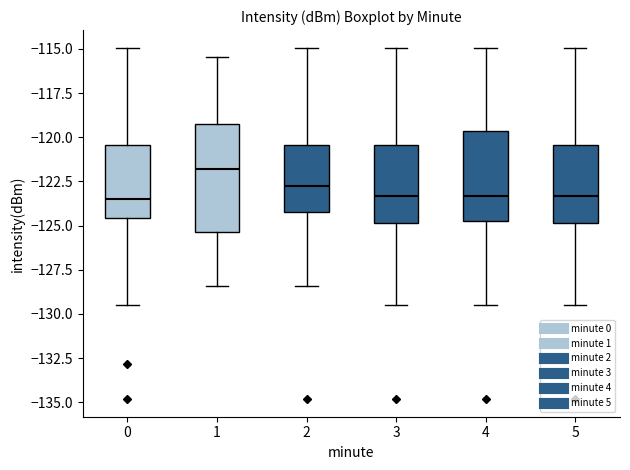

Comparing the boxes themselves (not the whiskers), which one is the tallest?

1